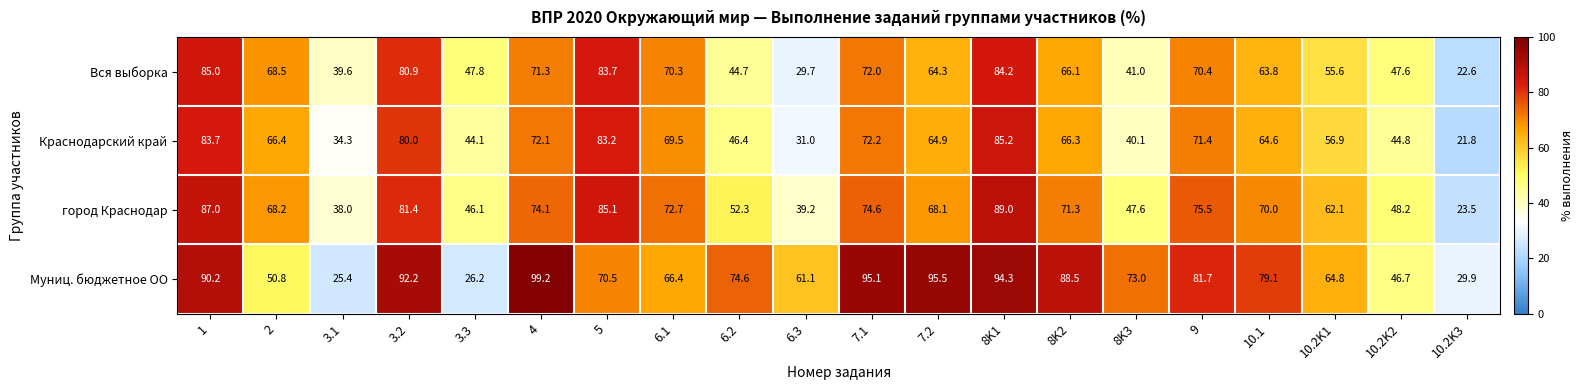

What is the greatest value displayed?

99.2